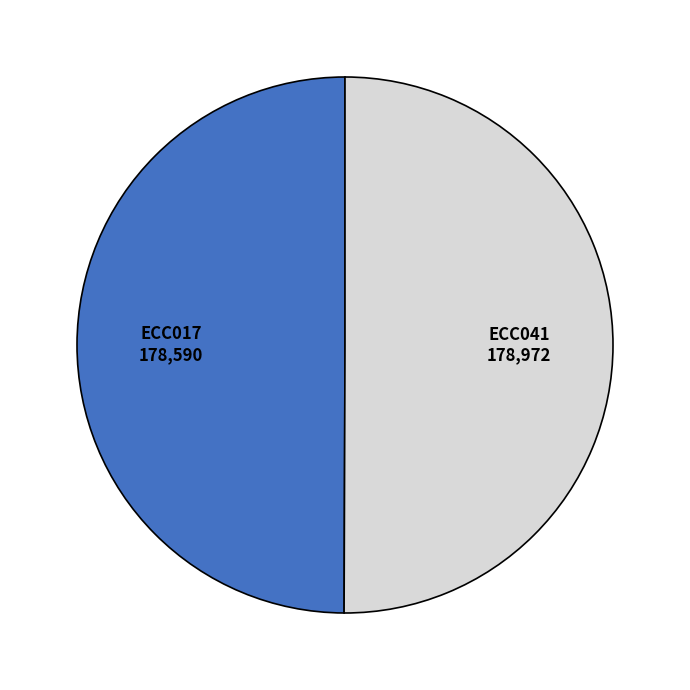

How many segments does this pie chart have?

2